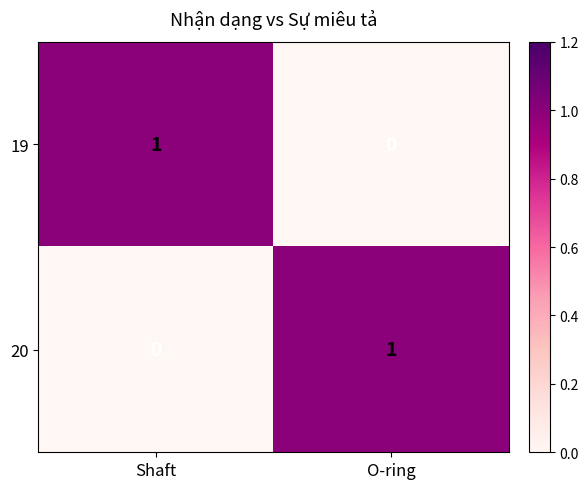

Is the value of 19 at O-ring greater than the value of 20 at O-ring?

No